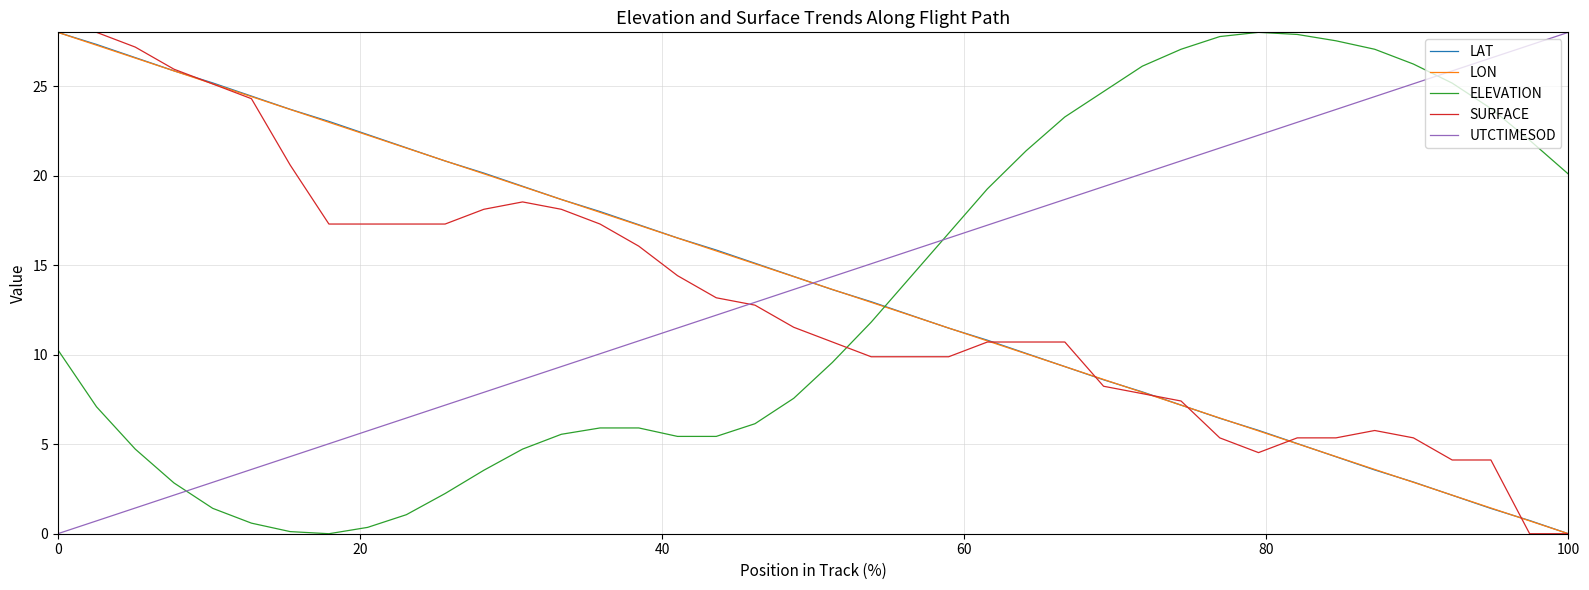

After their last crossing, which series has the higher values: ELEVATION or LON?

ELEVATION